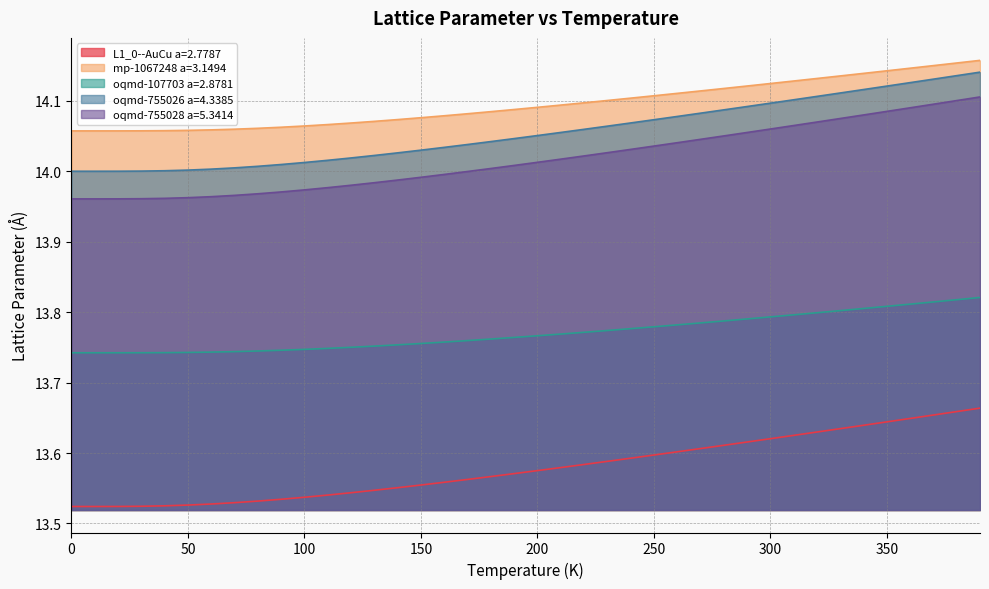

What are all the series names shown in the legend?

L1_0--AuCu a=2.7787, mp-1067248 a=3.1494, oqmd-107703 a=2.8781, oqmd-755026 a=4.3385, oqmd-755028 a=5.3414